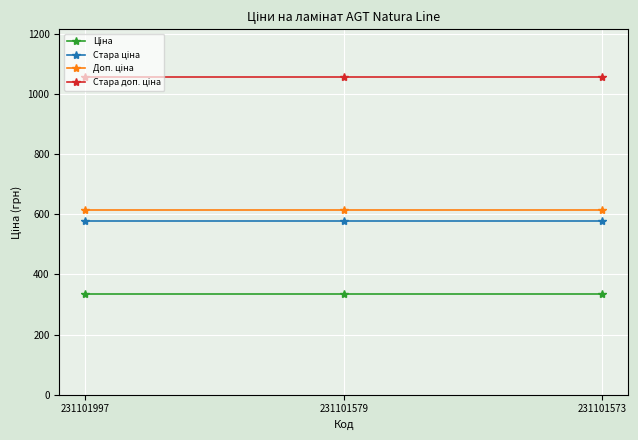

What is the smallest value displayed?

334.4